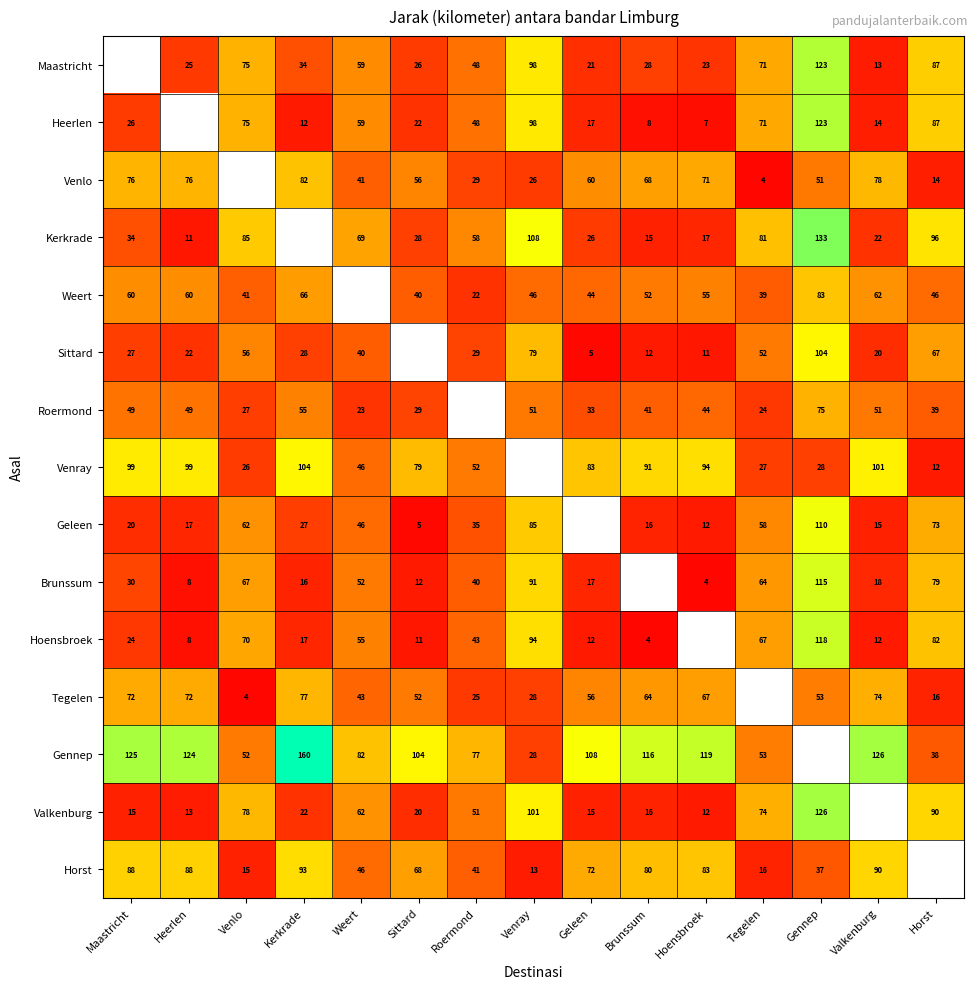

What is the sum of the Horst values at Kerkrade and Tegelen?

109